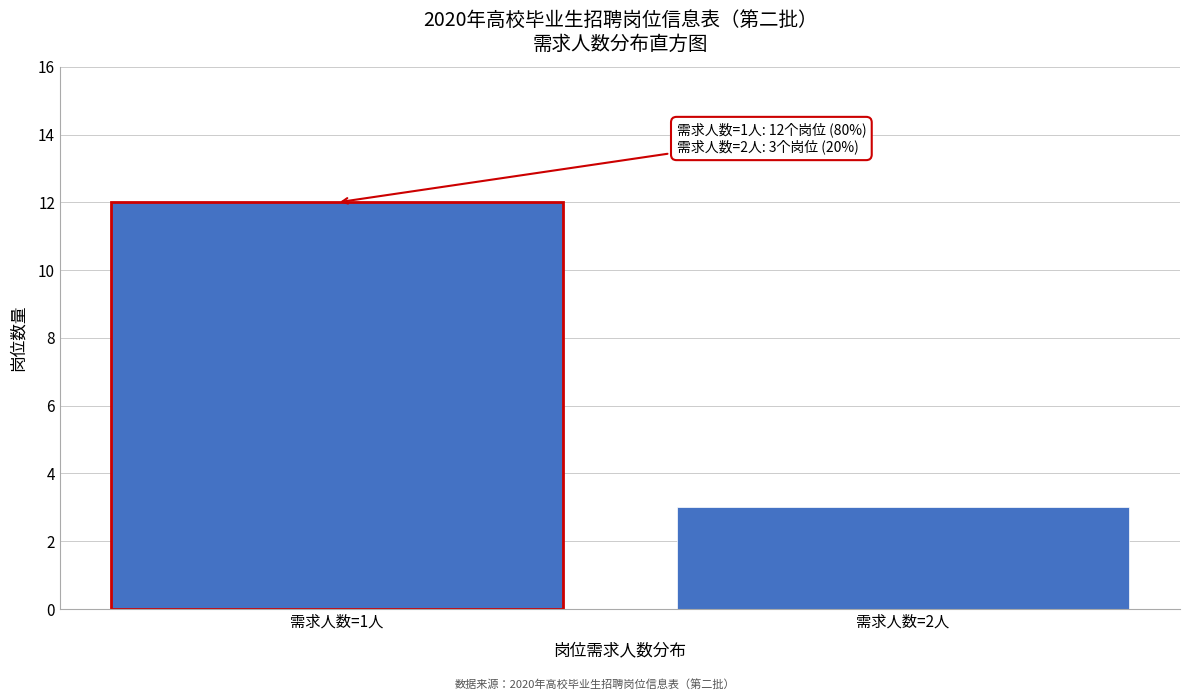

Reading left to right, transcribe all the data shown in this chart.

需求人数=1人=12	需求人数=2人=3